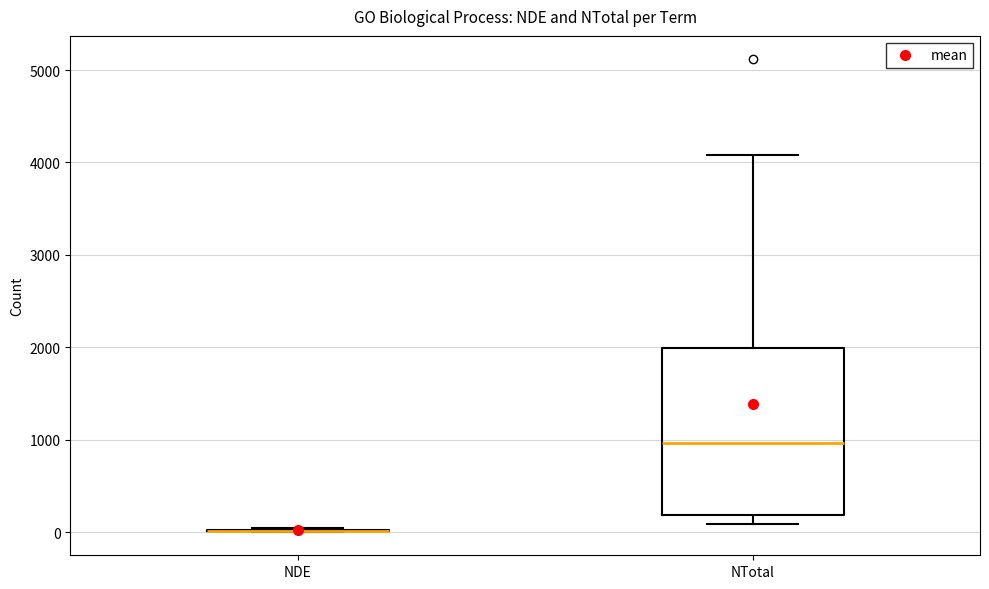

Reading left to right, read every box against the y-axis: the position of its median line, the range the box covers, and the ends of its whiskers. The values are not printed on the chart, so give them approximately, as read against the axis.

NDE: box collapsed to a line at 0, whiskers 0 to 0
NTotal: median 1000, box 200 to 2000, whiskers 100 to 4100